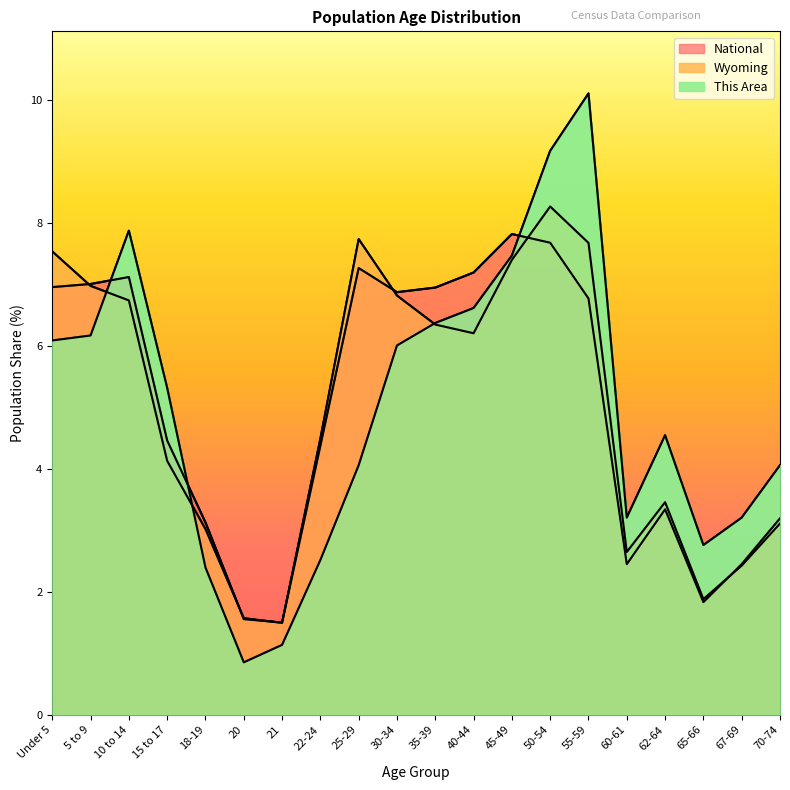

Where do Wyoming and This Area first cross each other?

5 to 9 and 10 to 14